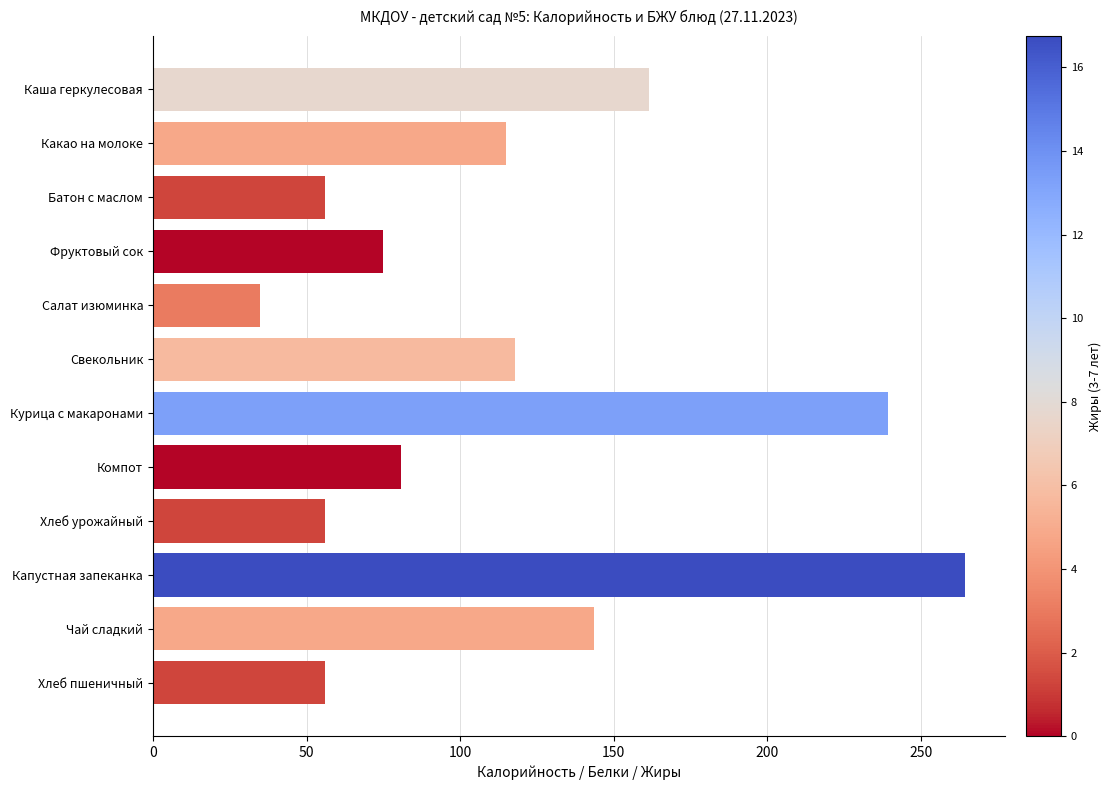

Which label corresponds to the largest value in the chart?

Капустная запеканка